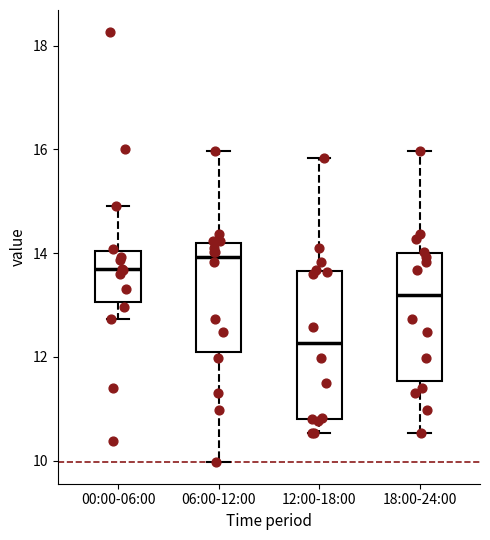

Reading left to right, transcribe this box plot: for each box, give where its median line is, the range the box spans, and where its two whiskers end, as read against the y-axis. The values are not printed on the chart, so give them approximately, as read against the axis.

00:00-06:00: median 13.6, box 13.0 to 14.0, whiskers 12.8 to 15.0
06:00-12:00: median 14.0, box 12.0 to 14.2, whiskers 10.0 to 16.0
12:00-18:00: median 12.2, box 10.8 to 13.6, whiskers 10.6 to 15.8
18:00-24:00: median 13.2, box 11.6 to 14.0, whiskers 10.6 to 16.0